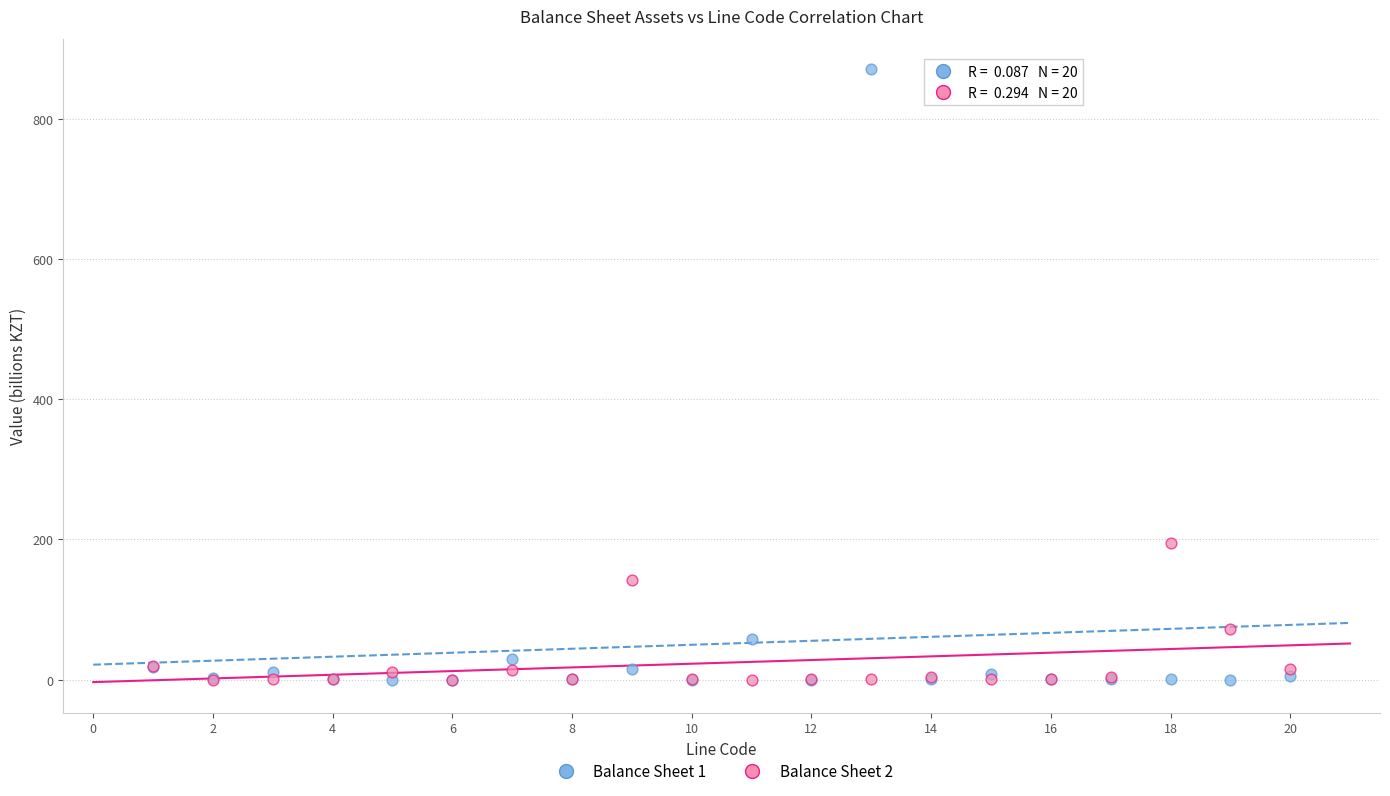

Across all series, what Y value is closest to 435?

195.3